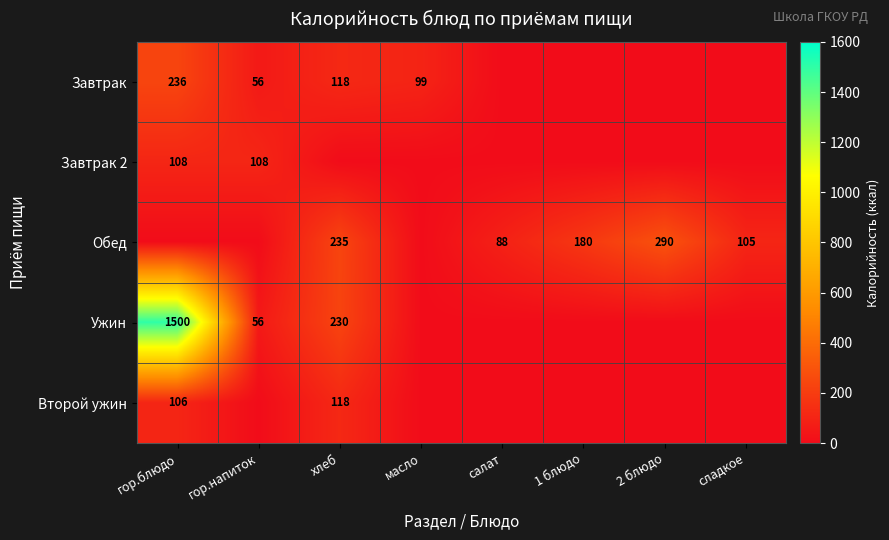

True or false: Ужин has a value of 77 at гор.напиток.

False